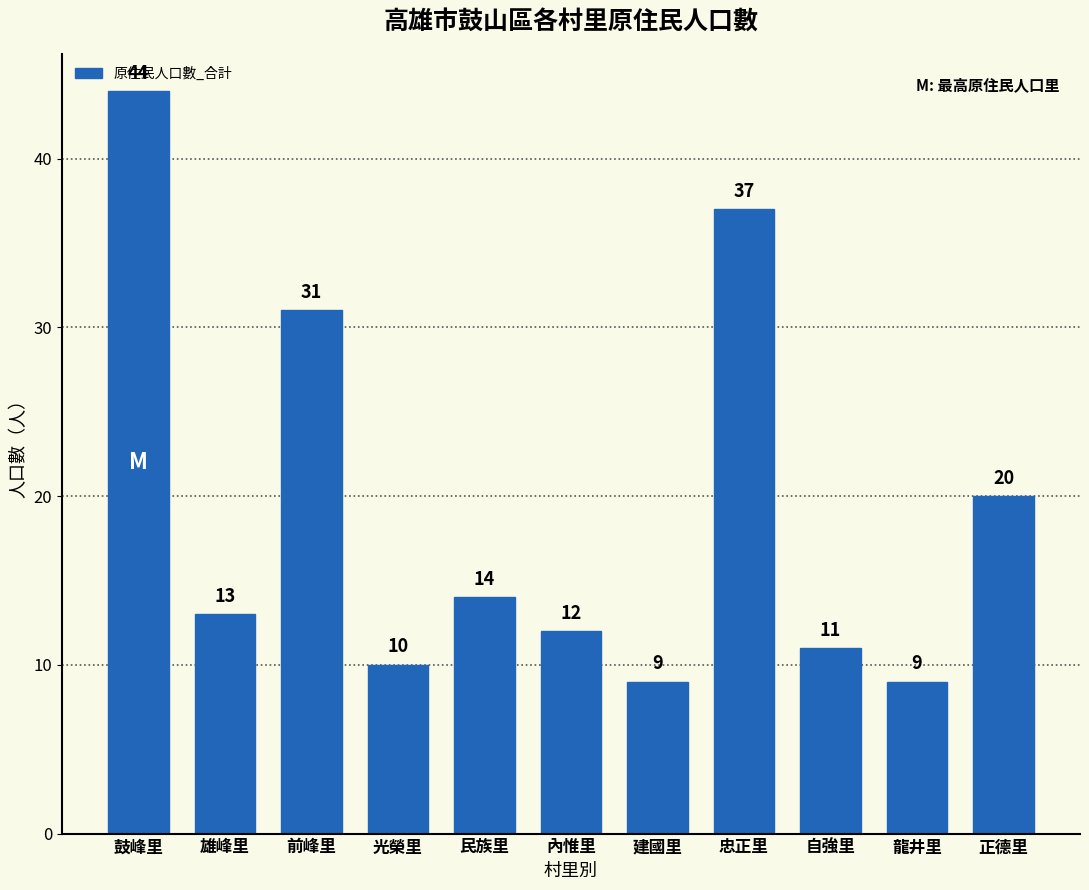

At which category does the chart reach its peak across all series?

鼓峰里